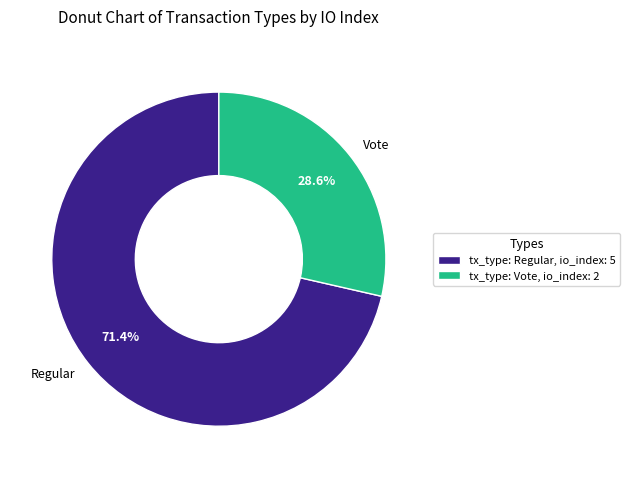

Approximately how many times larger is the value at Regular compared to Vote?

2.5